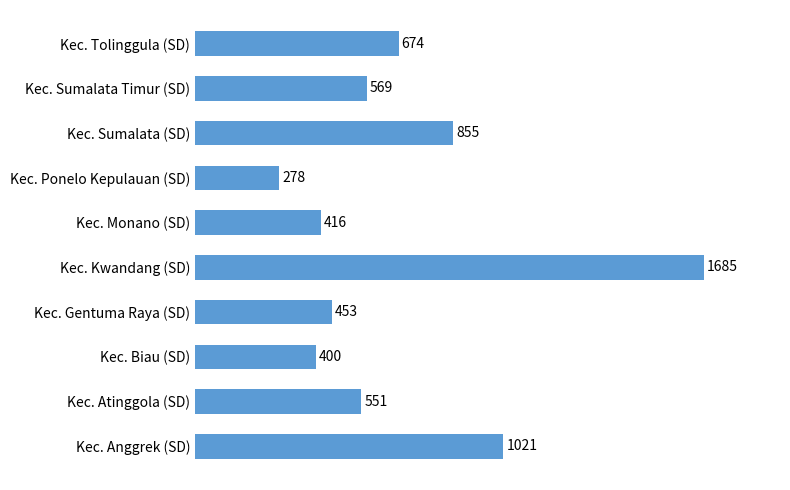

What is the greatest value displayed?

1685